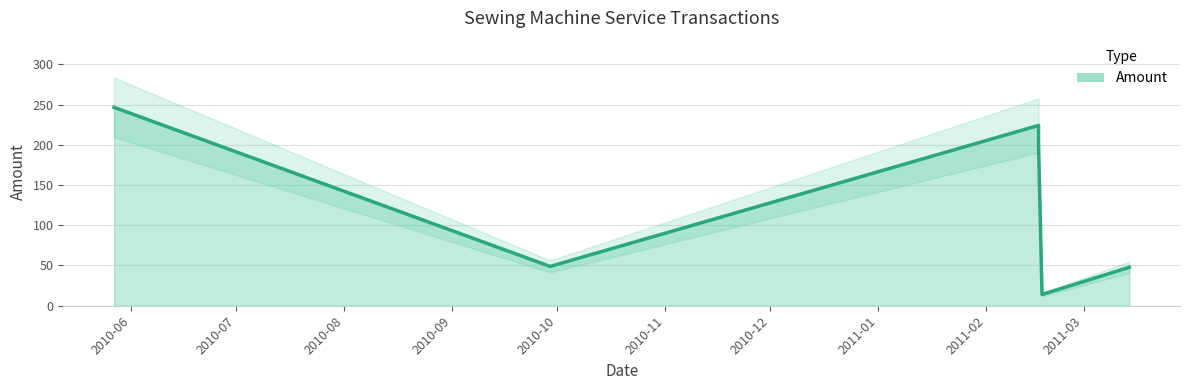

Which label corresponds to the smallest value in the chart?

2011-02-17